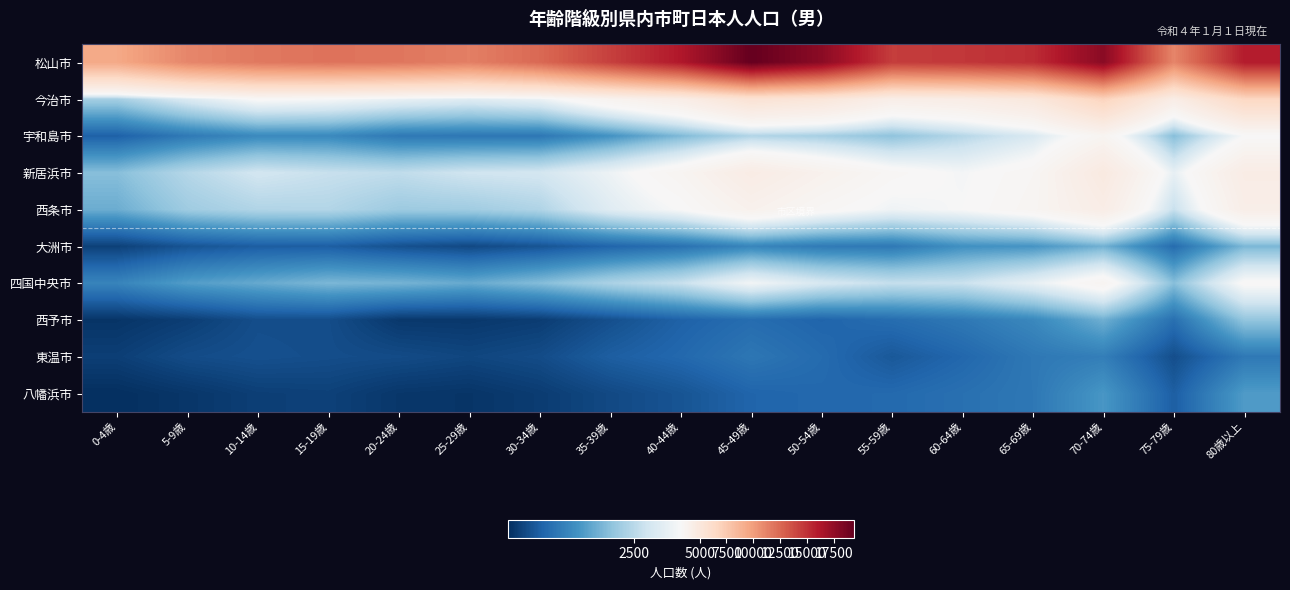

Which series changed the most between 10-14歳 and 15-19歳?

松山市